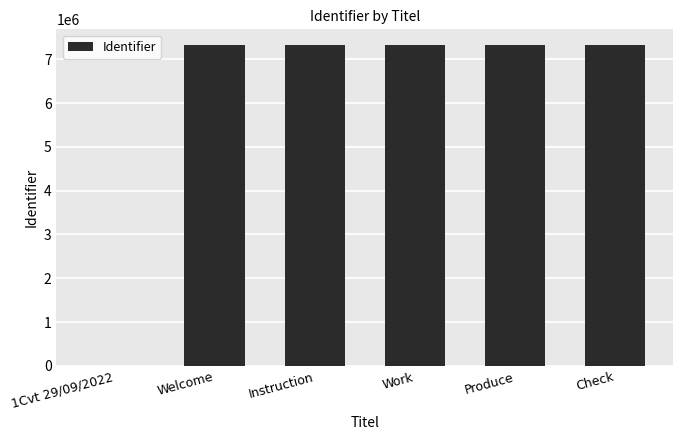

Between Produce and 1Cvt 29/09/2022, which is larger?

Produce